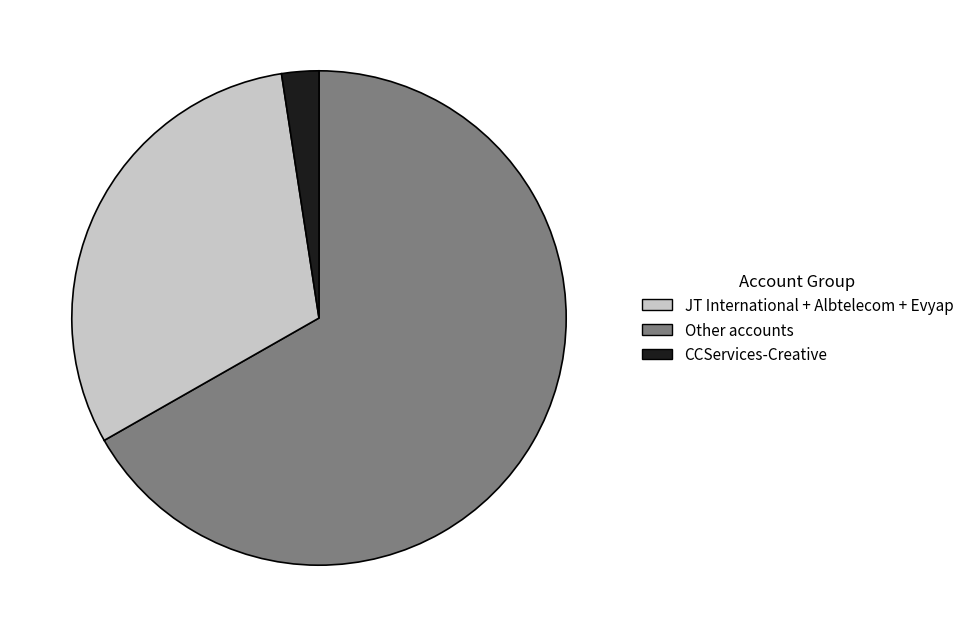

Is there a majority slice in this chart?

Yes